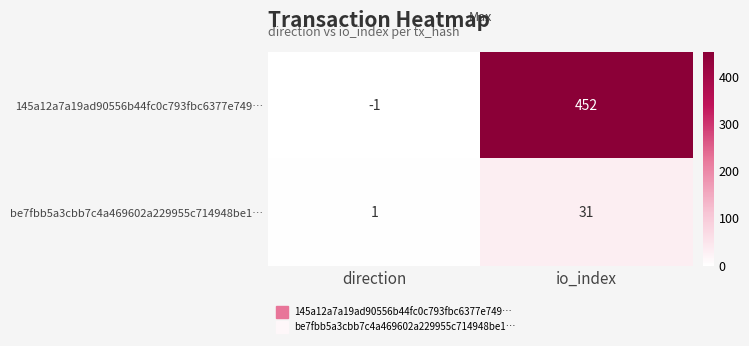

What is the smallest value displayed?

-1